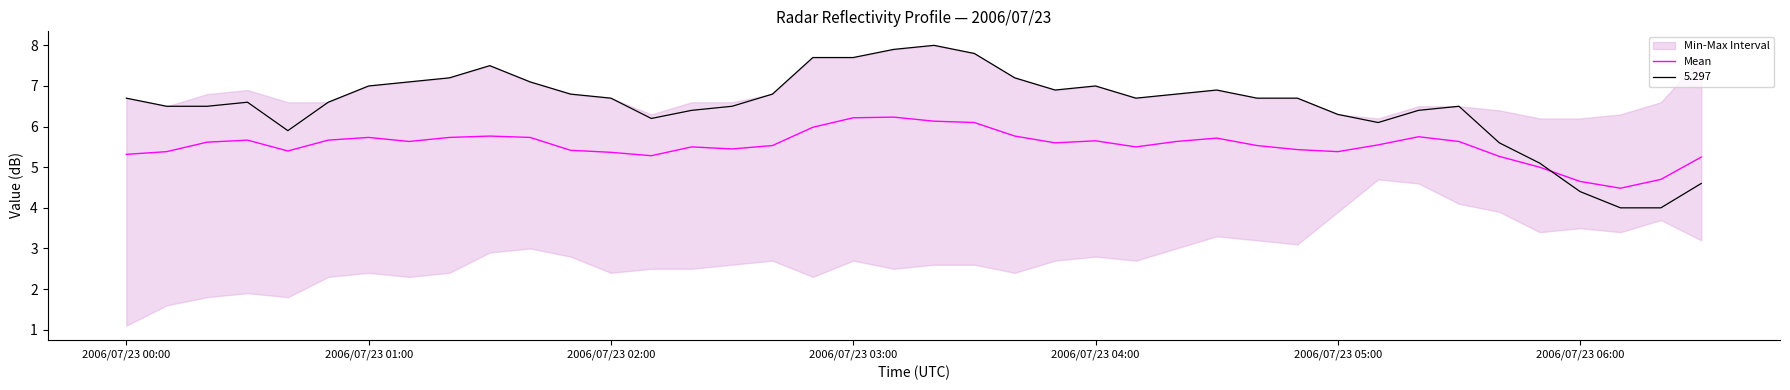

What is the average value?

5.5